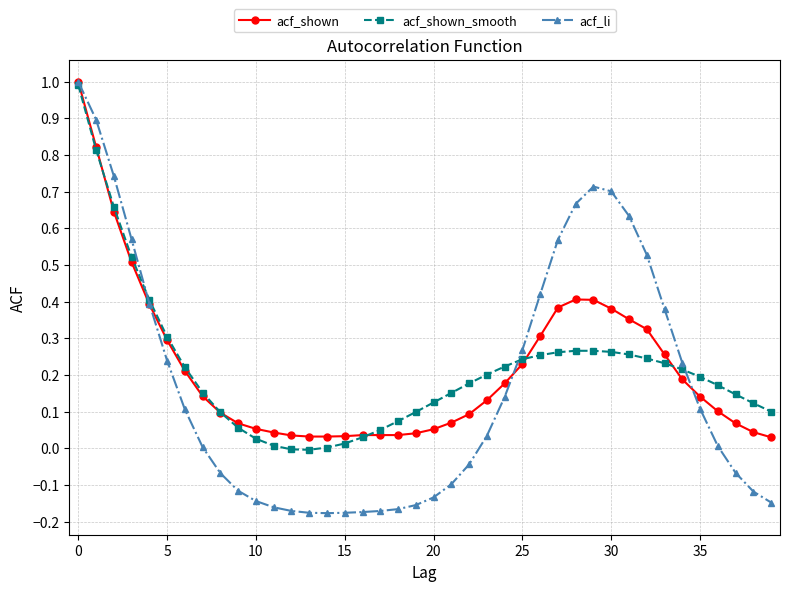

What is the highest value of the acf_shown series?

1.0